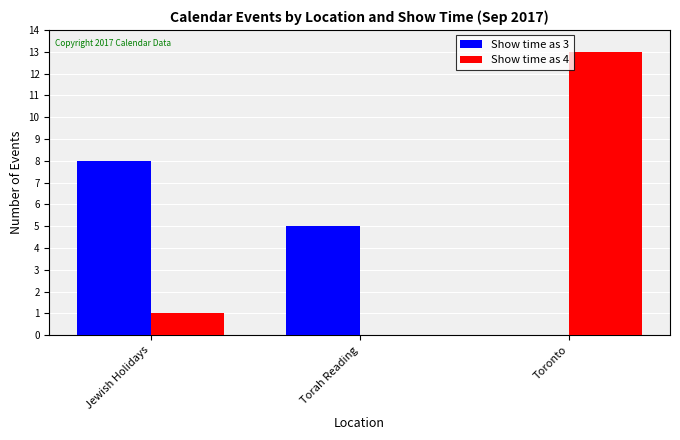

How many Show time as 3 values are between 0 and 8?

3